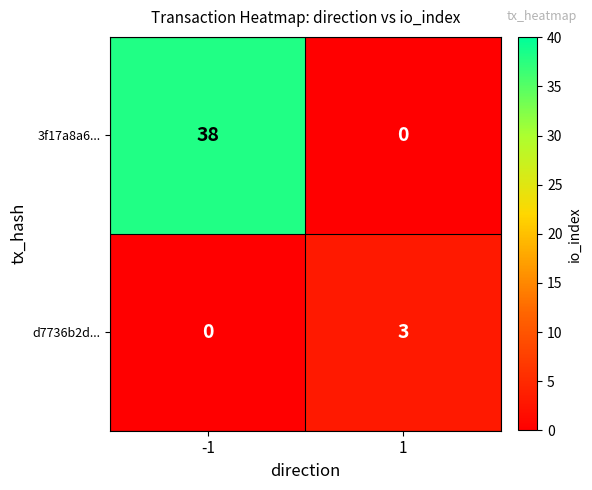

The d7736b2d... series shows 2 at -1. True or false?

False